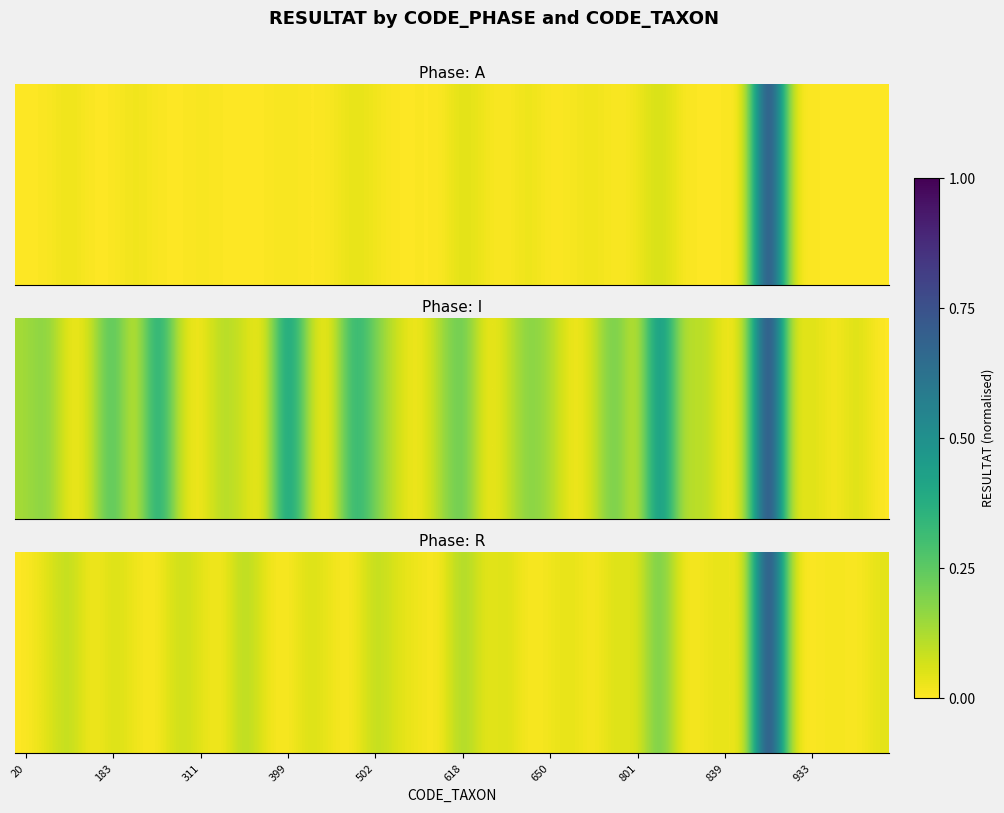

What is the difference between the second highest and minimum values?

0.3